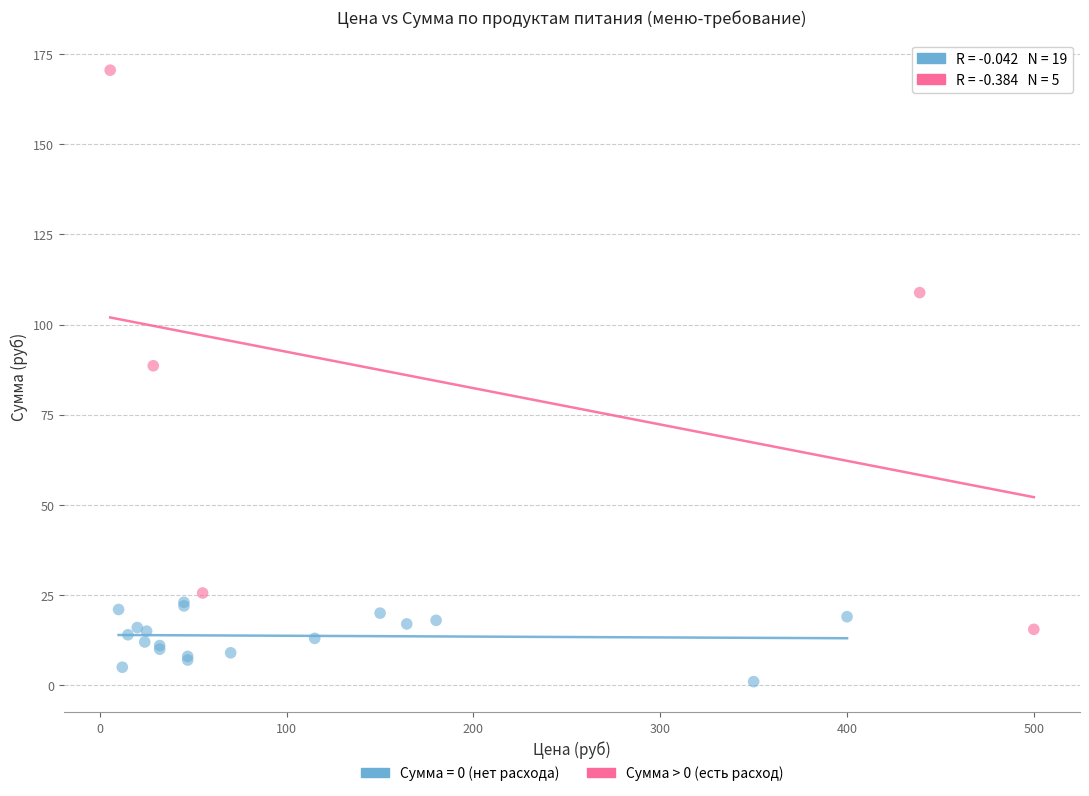

Which series has the widest spread of Y values?

Сумма > 0 (есть расход)